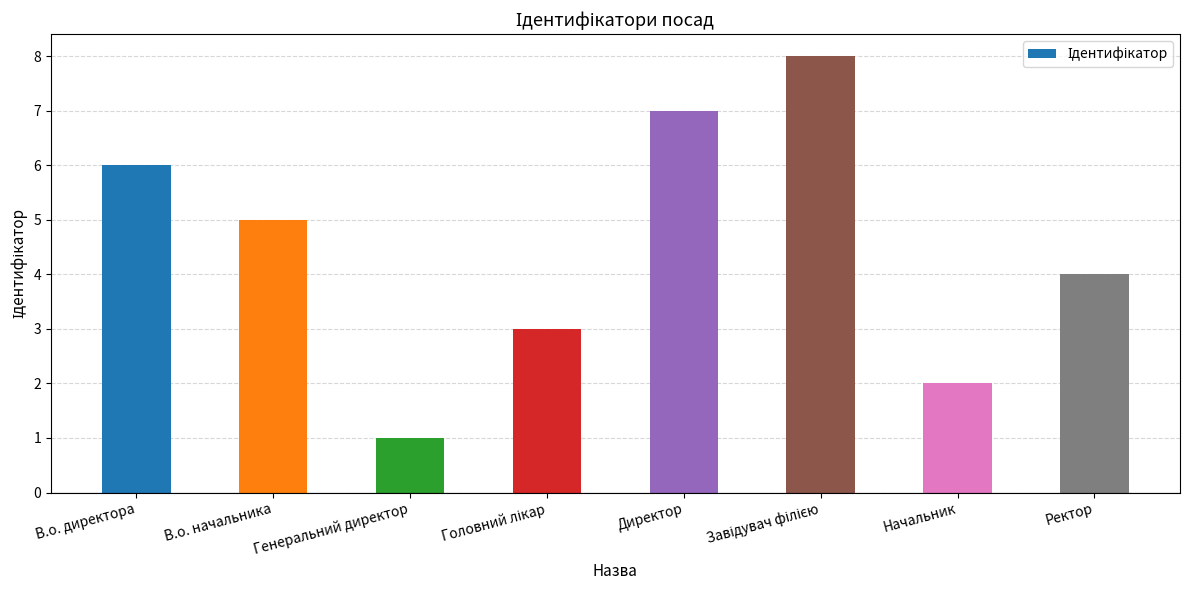

What is the difference between the maximum and minimum values?

7